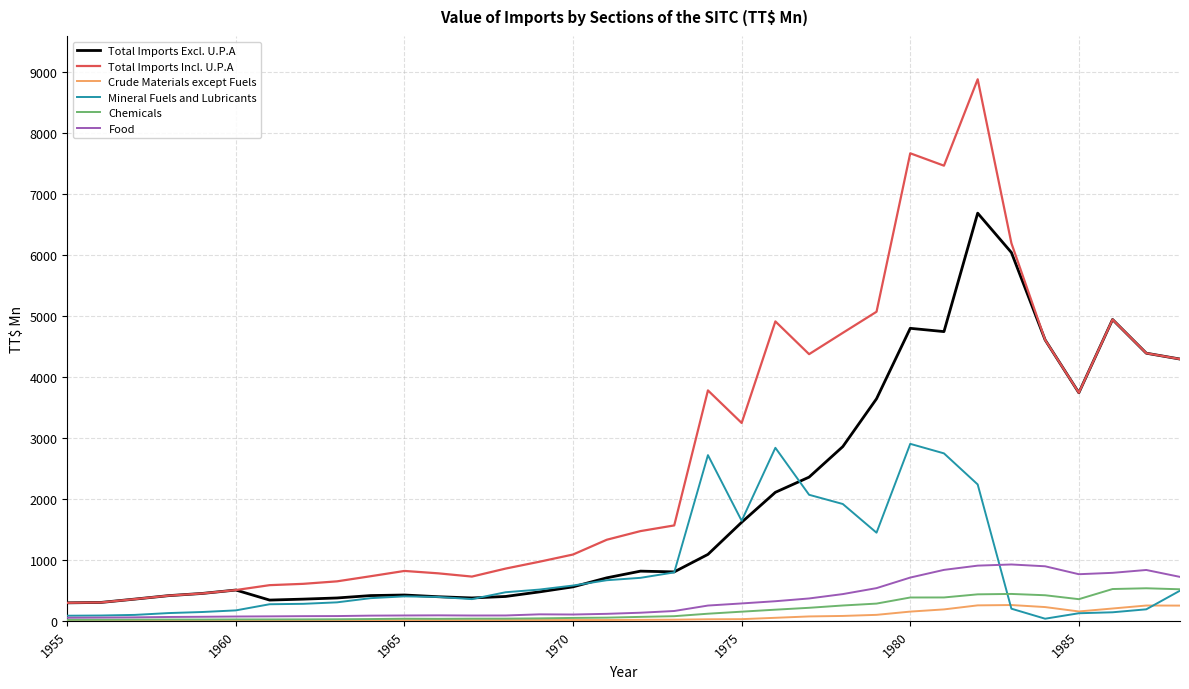

What is the maximum value for Chemicals?

533.7